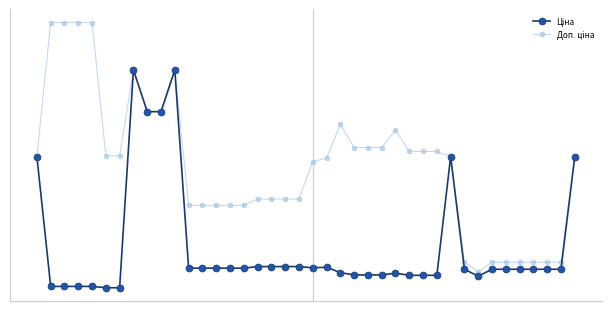

Is this an area chart (filled region under the line)?

No